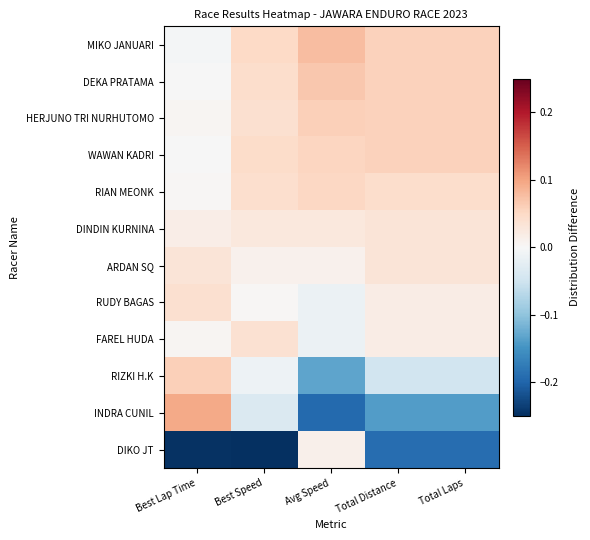

Reading left to right, what are all the values shown in this chart?

MIKO JANUARI: Best Lap Time=-0.0	Best Speed=0.0	Avg Speed=0.1	Total Distance=0.1	Total Laps=0.1
DEKA PRATAMA: Best Lap Time=-0.0	Best Speed=0.0	Avg Speed=0.1	Total Distance=0.1	Total Laps=0.1
HERJUNO TRI NURHUTOMO: Best Lap Time=0.0	Best Speed=0.0	Avg Speed=0.1	Total Distance=0.1	Total Laps=0.1
WAWAN KADRI: Best Lap Time=-0.0	Best Speed=0.0	Avg Speed=0.1	Total Distance=0.1	Total Laps=0.1
RIAN MEONK: Best Lap Time=0.0	Best Speed=0.0	Avg Speed=0.1	Total Distance=0.0	Total Laps=0.0
DINDIN KURNINA: Best Lap Time=0.0	Best Speed=0.0	Avg Speed=0.0	Total Distance=0.0	Total Laps=0.0
ARDAN SQ: Best Lap Time=0.0	Best Speed=0.0	Avg Speed=0.0	Total Distance=0.0	Total Laps=0.0
RUDY BAGAS: Best Lap Time=0.0	Best Speed=0.0	Avg Speed=-0.0	Total Distance=0.0	Total Laps=0.0
FAREL HUDA: Best Lap Time=0.0	Best Speed=0.0	Avg Speed=-0.0	Total Distance=0.0	Total Laps=0.0
RIZKI H.K: Best Lap Time=0.1	Best Speed=-0.0	Avg Speed=-0.1	Total Distance=-0.0	Total Laps=-0.0
INDRA CUNIL: Best Lap Time=0.1	Best Speed=-0.0	Avg Speed=-0.2	Total Distance=-0.1	Total Laps=-0.1
DIKO JT: Best Lap Time=-0.2	Best Speed=-0.2	Avg Speed=0.0	Total Distance=-0.2	Total Laps=-0.2